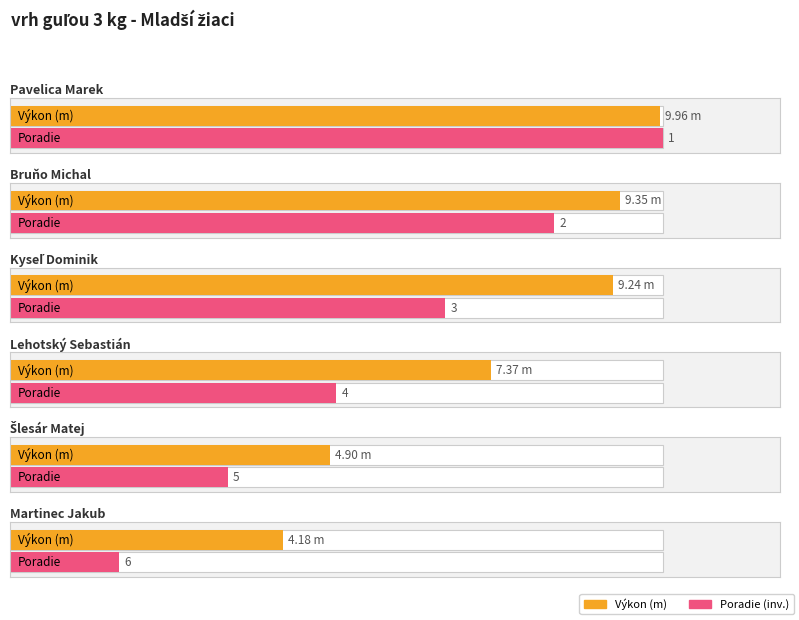

List the labels in order of value, smallest first.

Martinec Jakub, Šlesár Matej, Lehotský Sebastián, Kyseľ Dominik, Bruňo Michal, Pavelica Marek